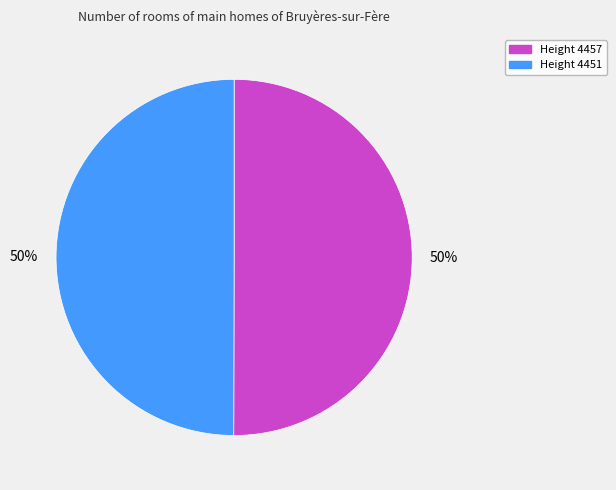

Do Height 4457 and Height 4451 together represent more than half of the pie?

Yes